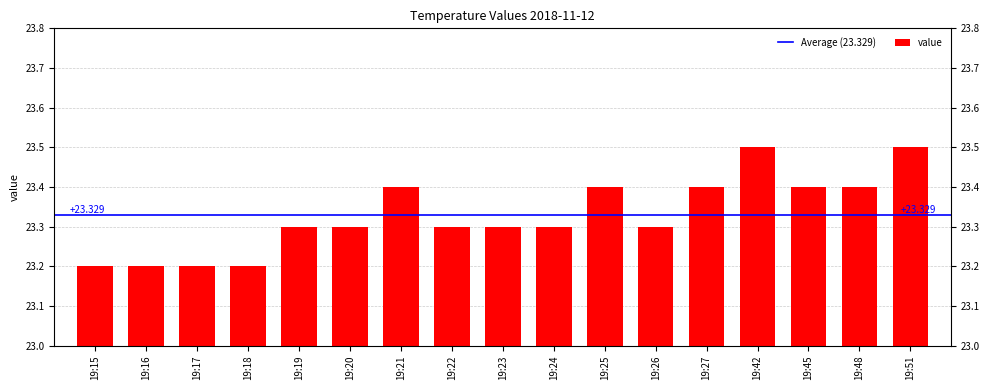

True or false: the data shows 38.7 at 19:21.

False